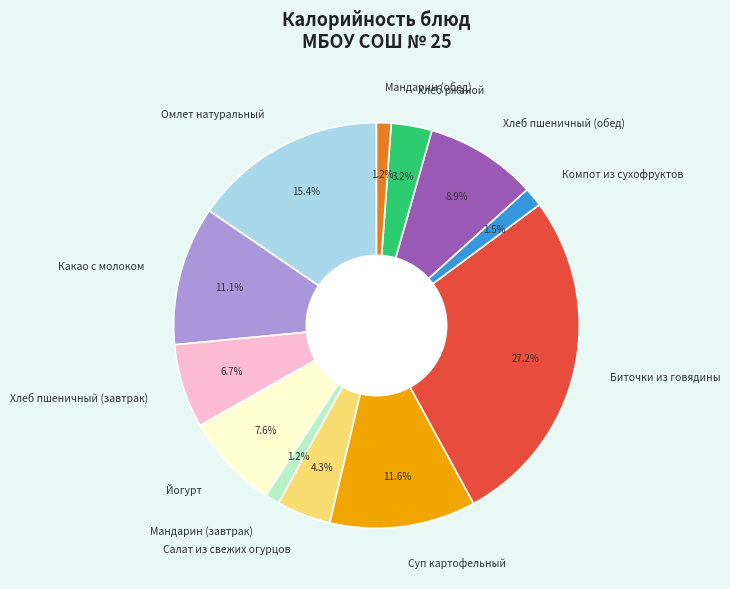

Between Хлеб пшеничный (завтрак) and Мандарин (завтрак), which is larger?

Хлеб пшеничный (завтрак)